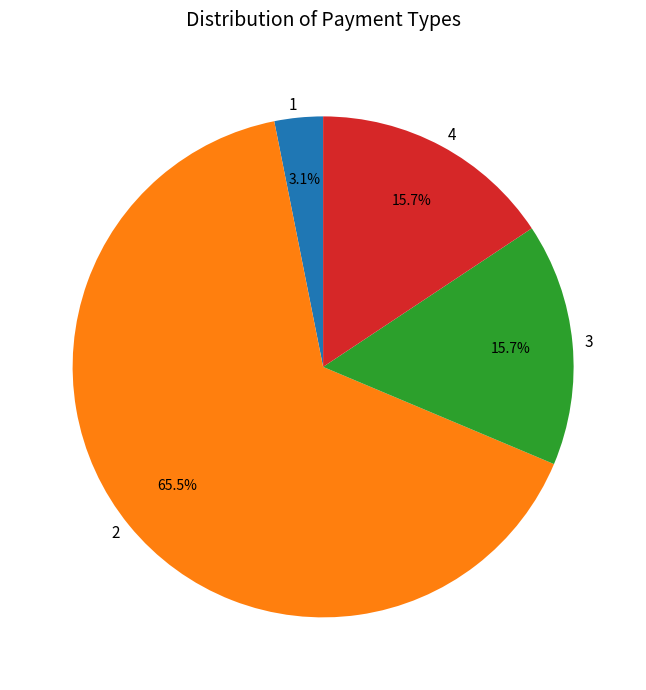

Is it true that 2 is 57% of the pie?

False